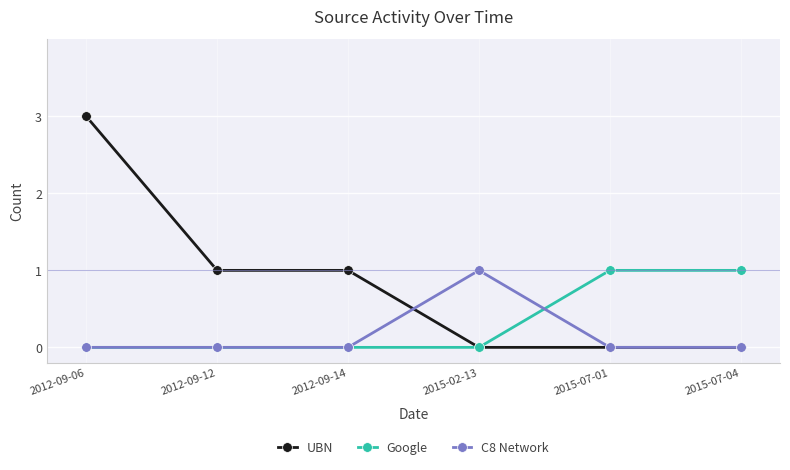

What position from the right is 2012-09-06?

6